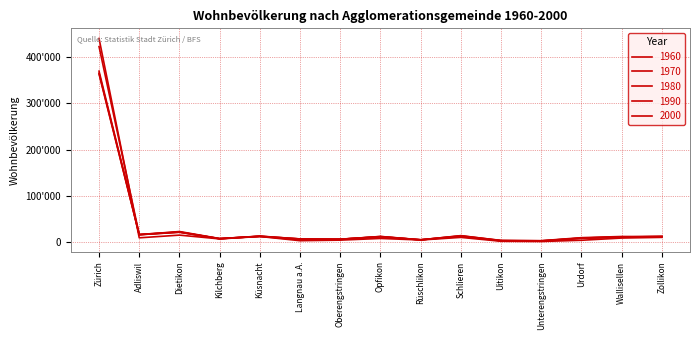

Does the chart have visible grid lines?

Yes